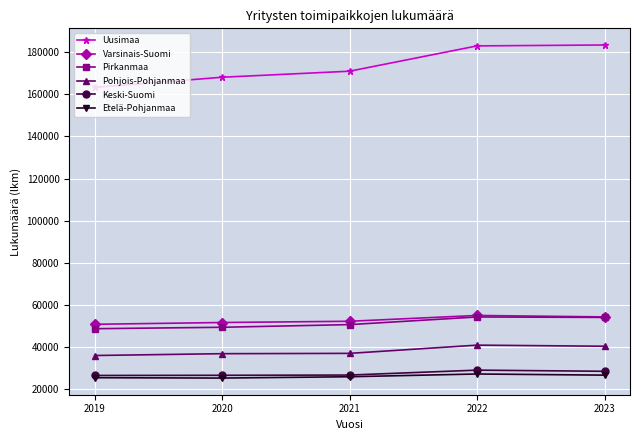

What is the value of the Etelä-Pohjanmaa point at the 4th from the left?

27204